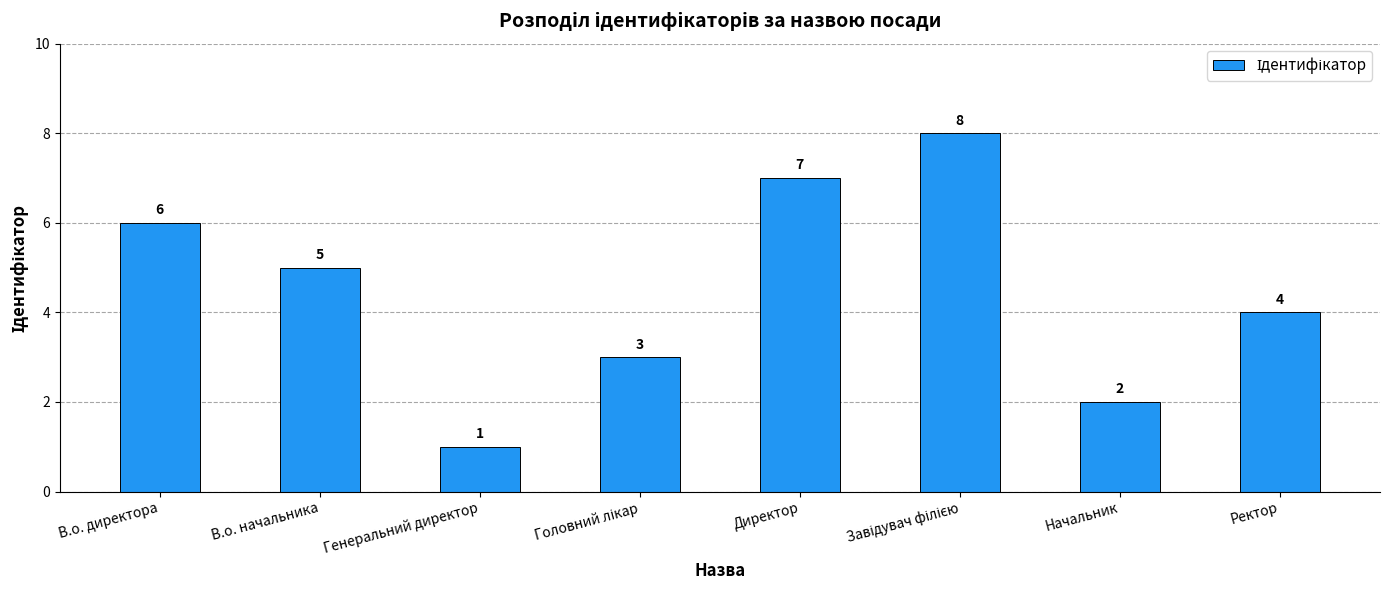

The chart shows a value of 8 at В.о. начальника. True or false?

False